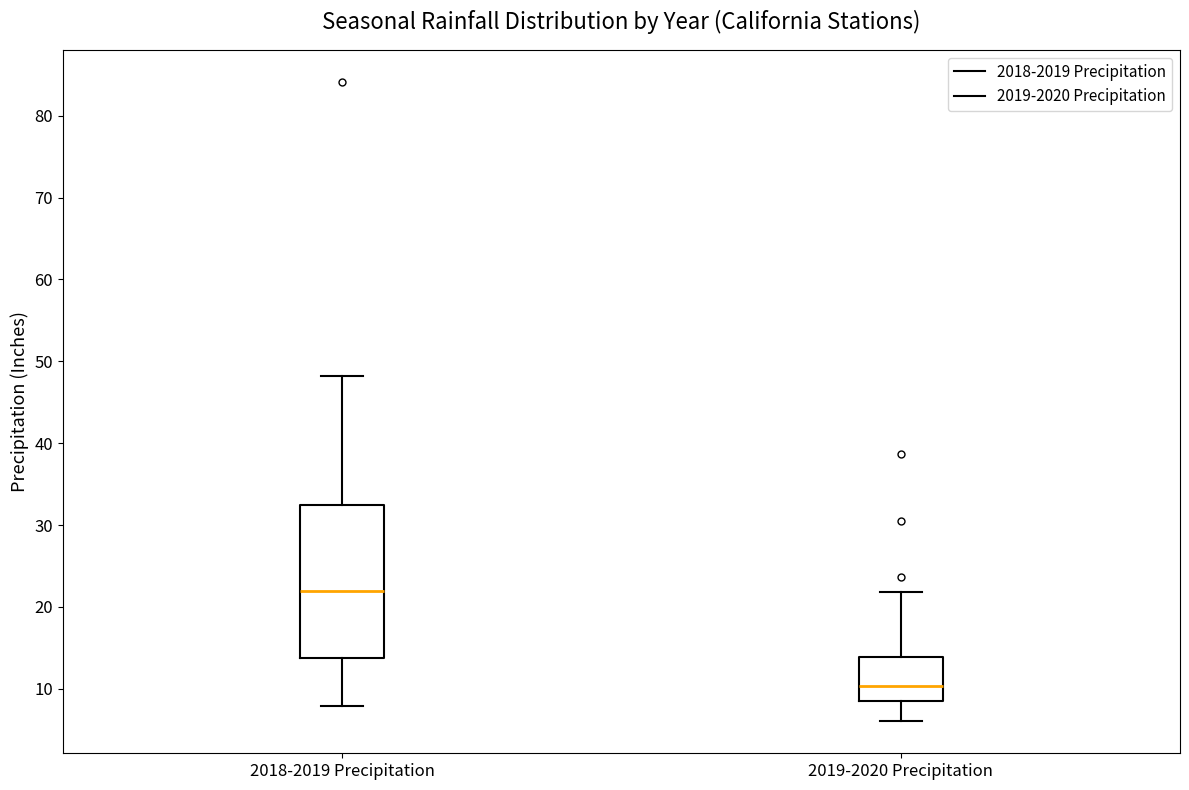

Comparing the boxes themselves (not the whiskers), which one is the tallest?

2018-2019 Precipitation